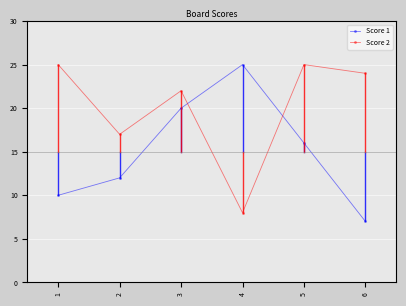

At which label does Score 2 first exceed 24?

1